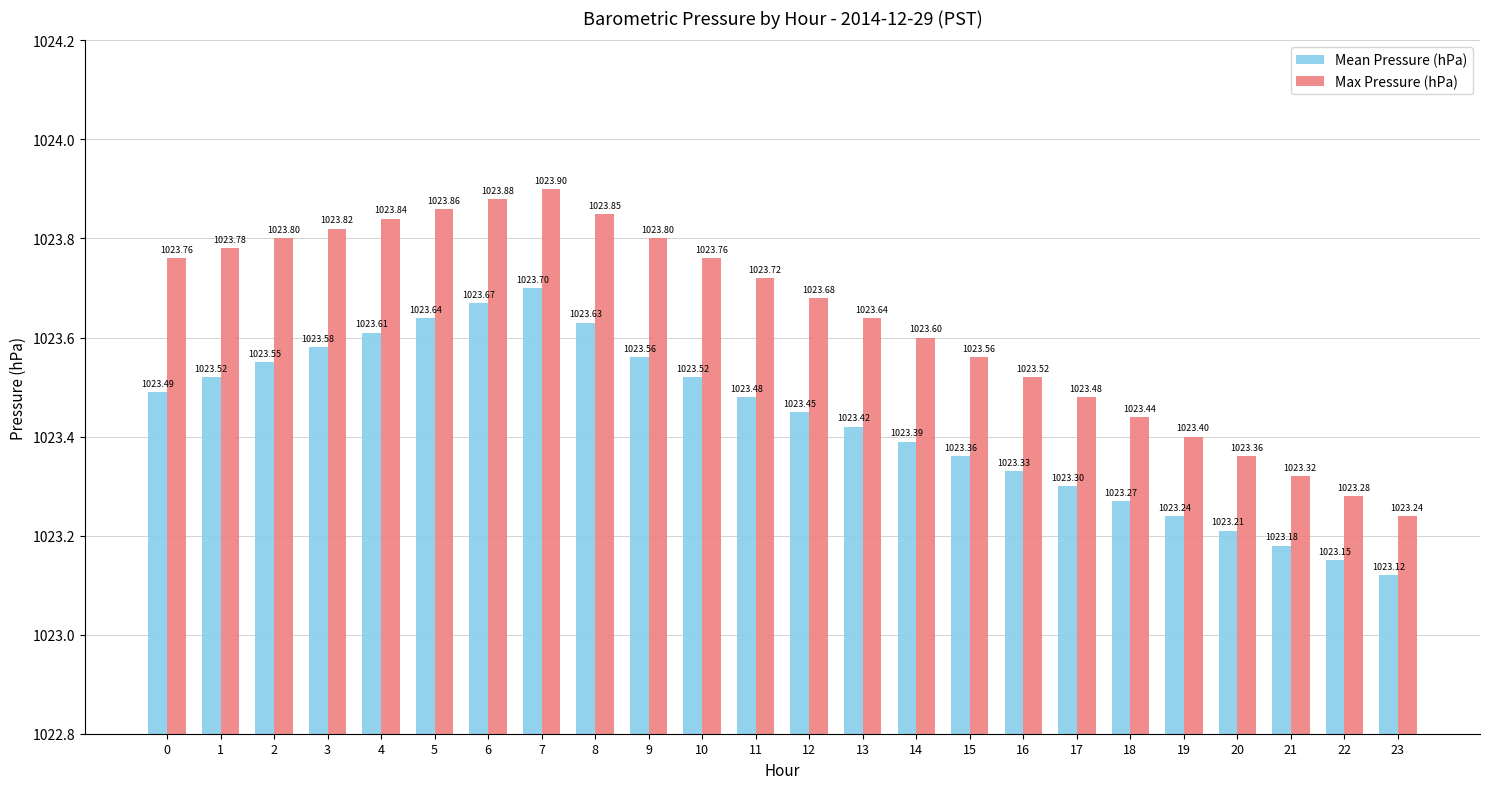

At 15, list the series in order from smallest to largest.

Mean Pressure (hPa), Max Pressure (hPa)